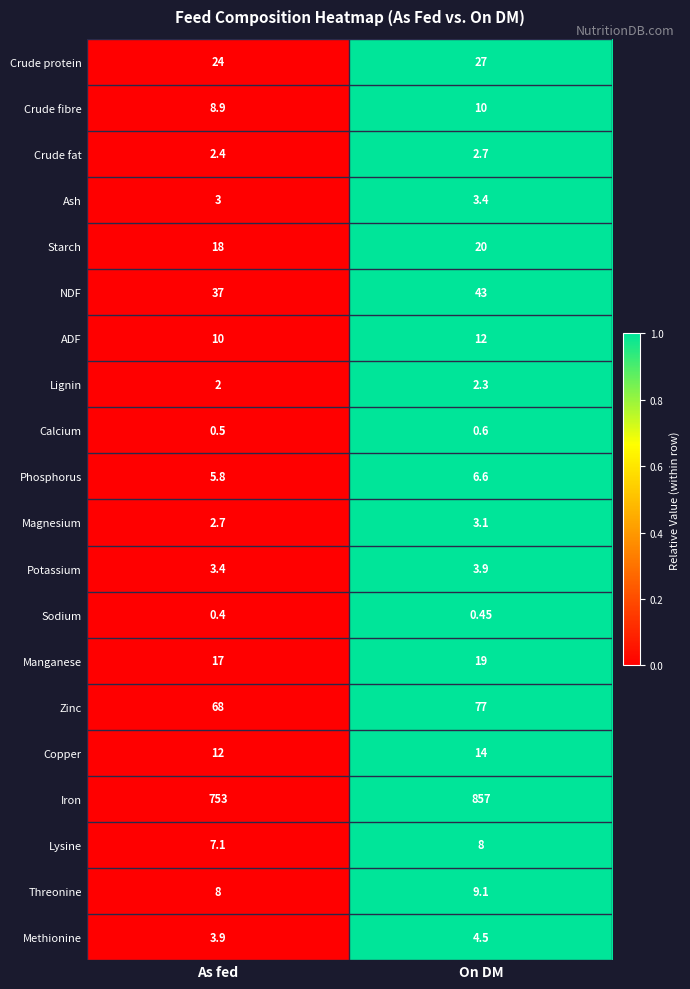

Which series has the largest total across all categories?

Iron